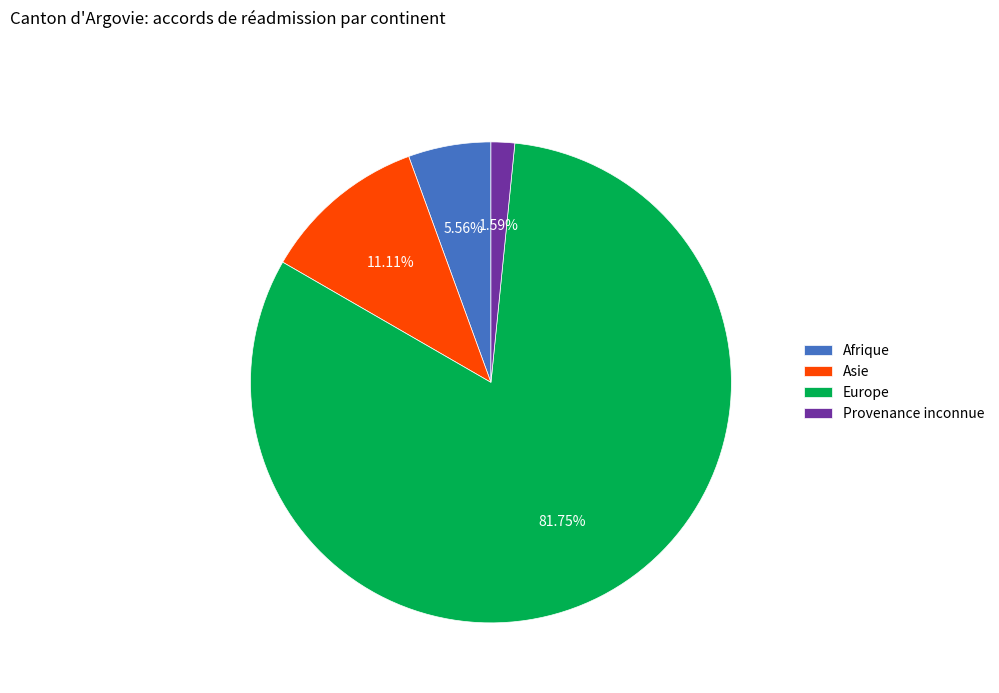

Is there any slice that represents more than half of the pie?

Yes